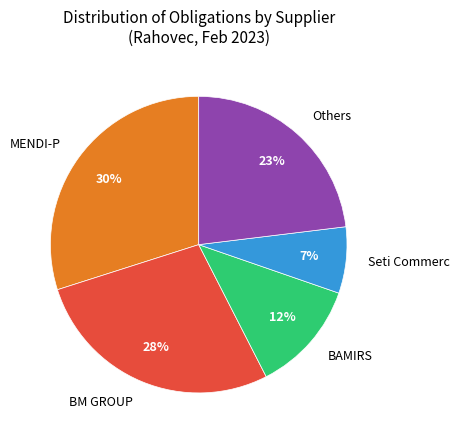

To the nearest percent, what portion does Seti Commerc represent?

7%